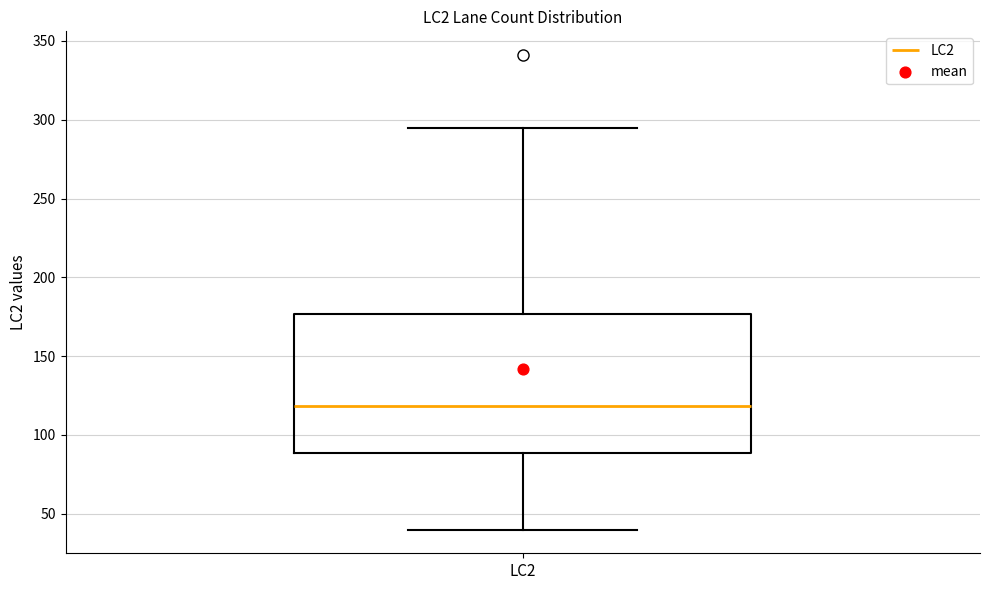

Transcribe this box plot: give where the median line is, the range the box spans, and where the two whiskers end, as read against the y-axis. The values are not printed on the chart, so give them approximately, as read against the axis.

median 120, box 90 to 175, whiskers 40 to 295